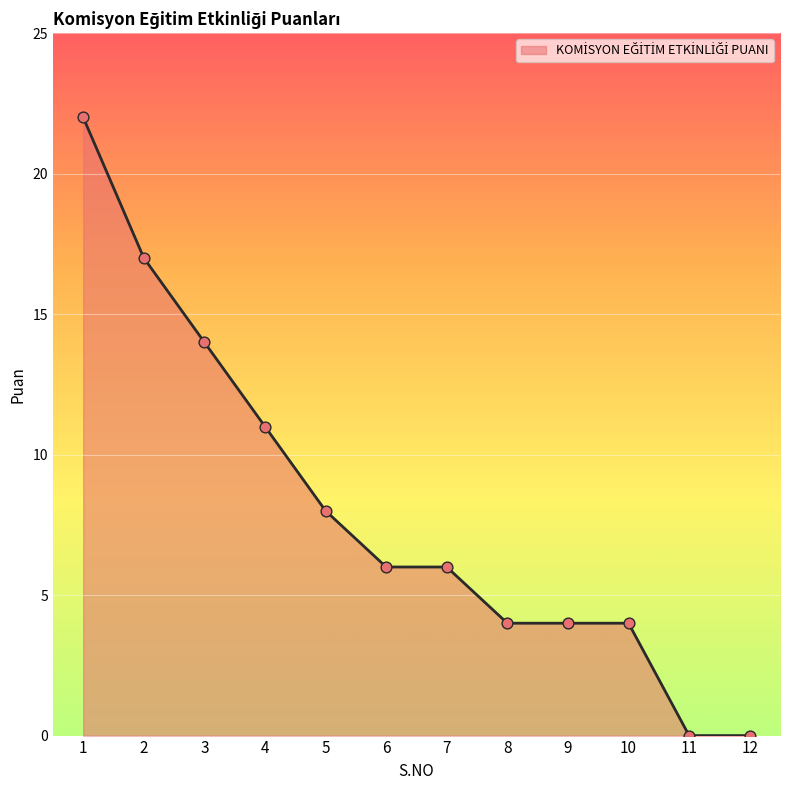

Approximately how many times larger is the value at 5 compared to 6?

1.3